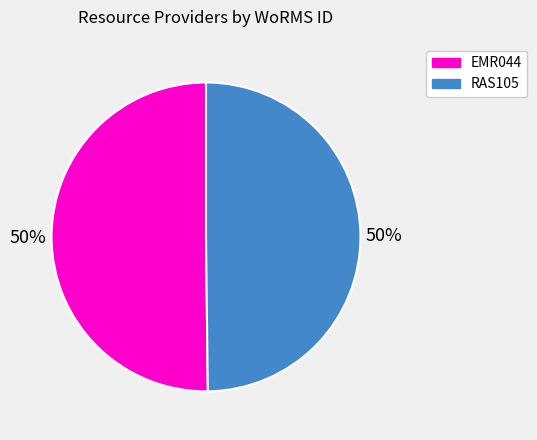

The RAS105 slice represents 50% of the pie. True or false?

True